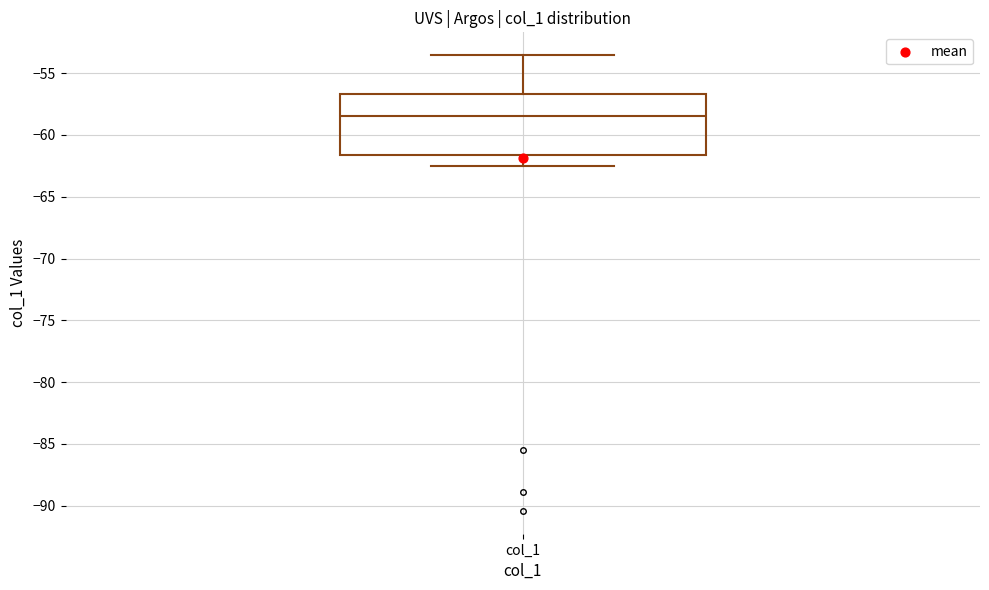

Where does the median line of the box for col_1 sit on the y-axis? The values are not printed on the chart, so give them approximately, as read against the axis.

-58.5